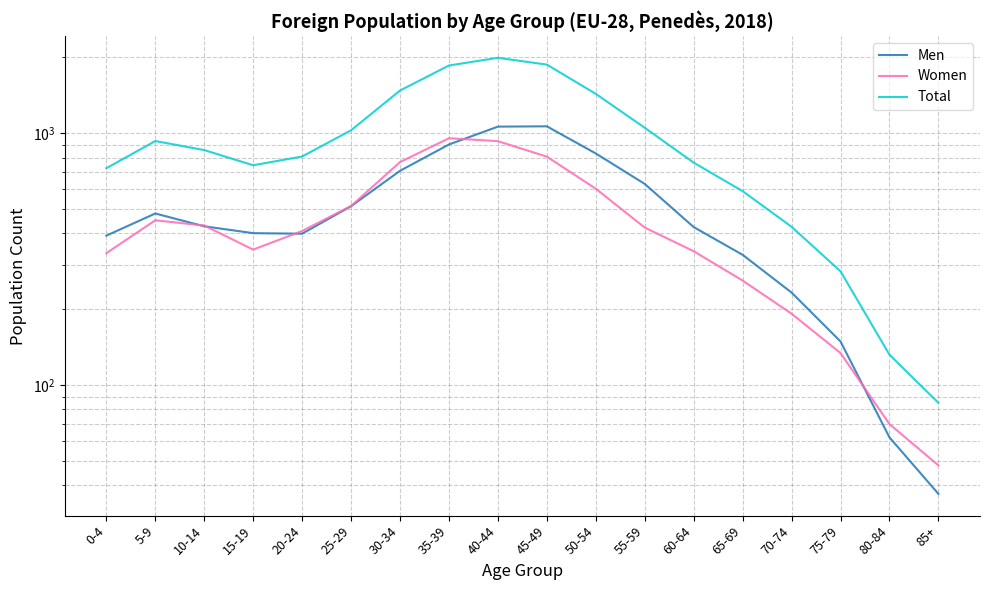

What position from the right is 35-39?

11